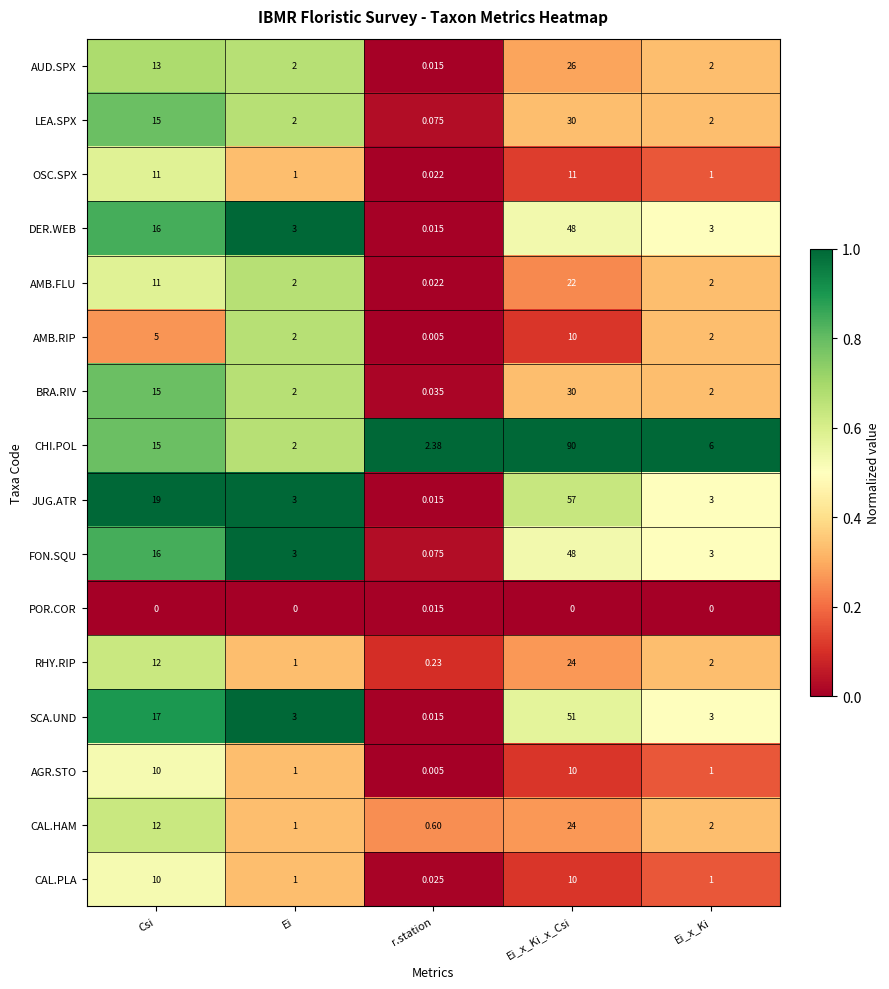

Which category has the highest value across all series?

Ei_x_Ki_x_Csi